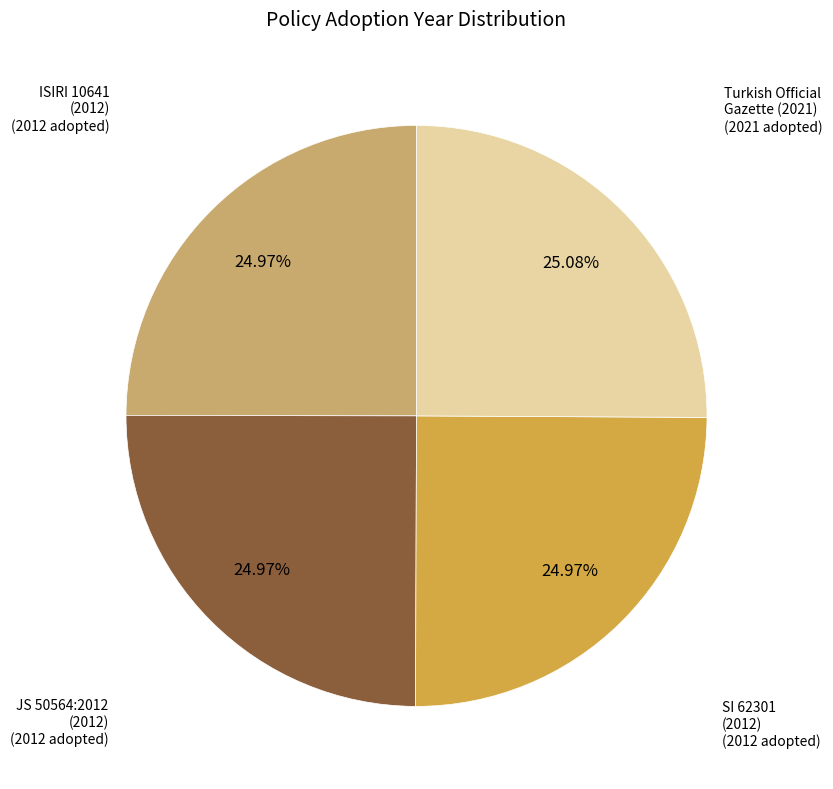

Does JS 50564:2012 (2012) represent more than half of the total?

No